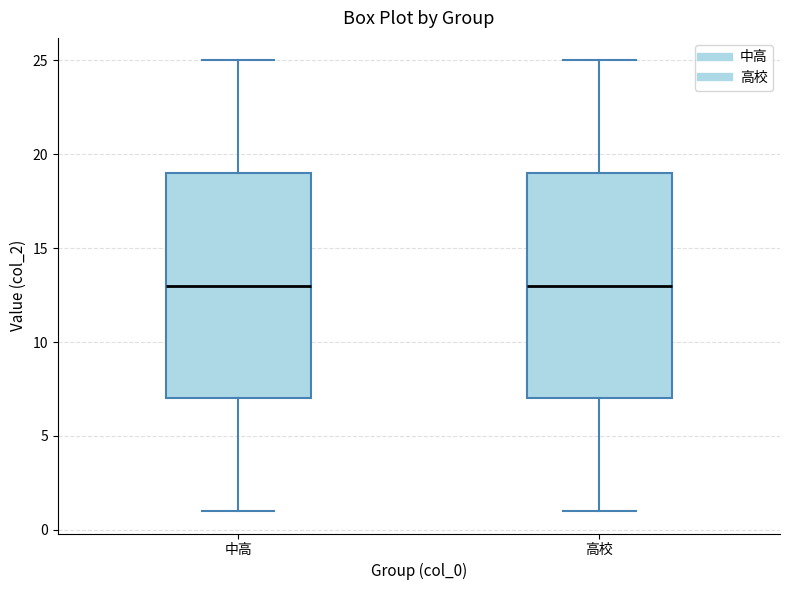

Reading left to right, transcribe this box plot: for each box, give where its median line is, the range the box spans, and where its two whiskers end, as read against the y-axis. The values are not printed on the chart, so give them approximately, as read against the axis.

中高: median 13, box 7 to 19, whiskers 1 to 25
高校: median 13, box 7 to 19, whiskers 1 to 25